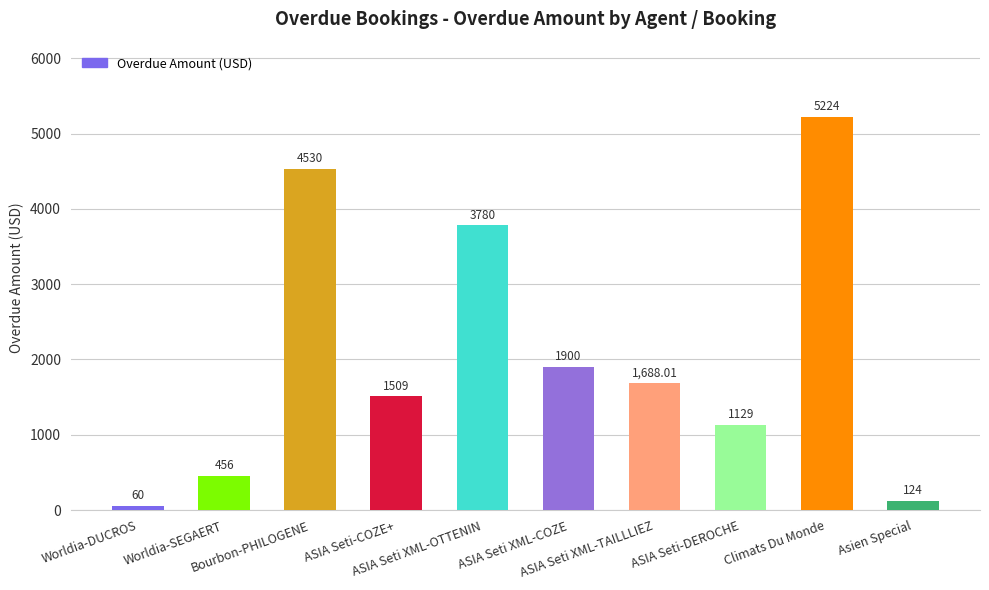

What is the change in value from ASIA Seti-COZE+ to ASIA Seti XML-COZE?

+391.0